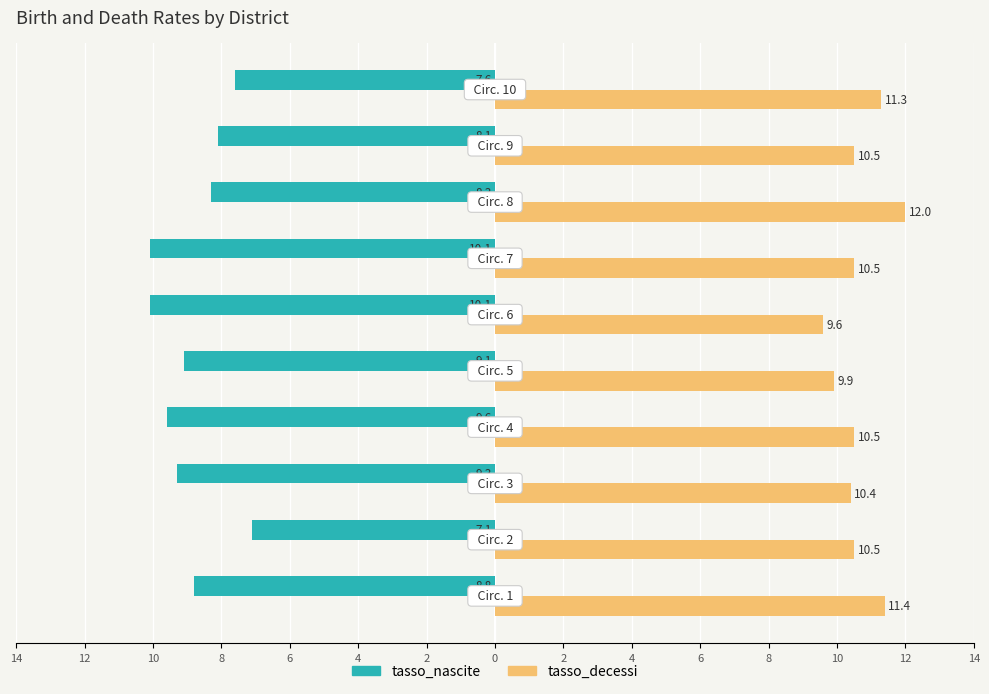

What are all the series names shown in the legend?

tasso_nascite, tasso_decessi